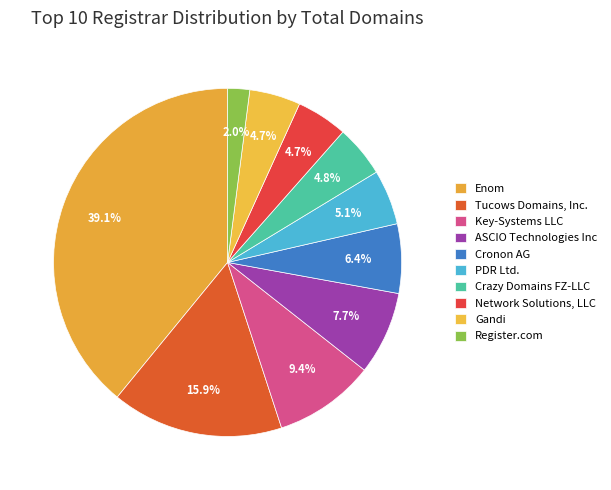

The Register.com slice represents 1% of the pie. True or false?

False